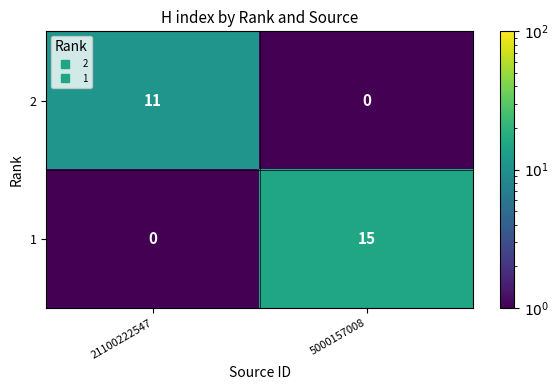

Rank the series by their maximum value, from lowest to highest.

2, 1